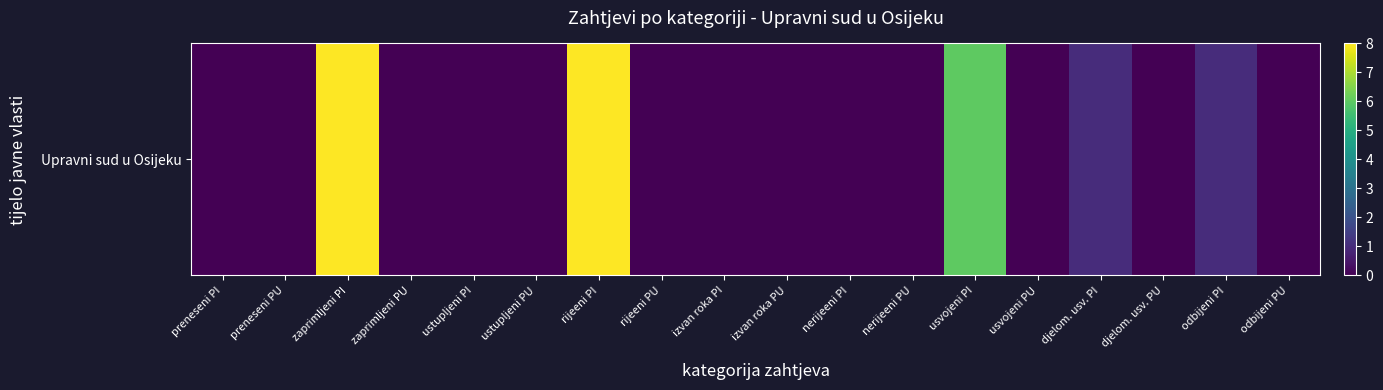

What is the sum of all values?

24